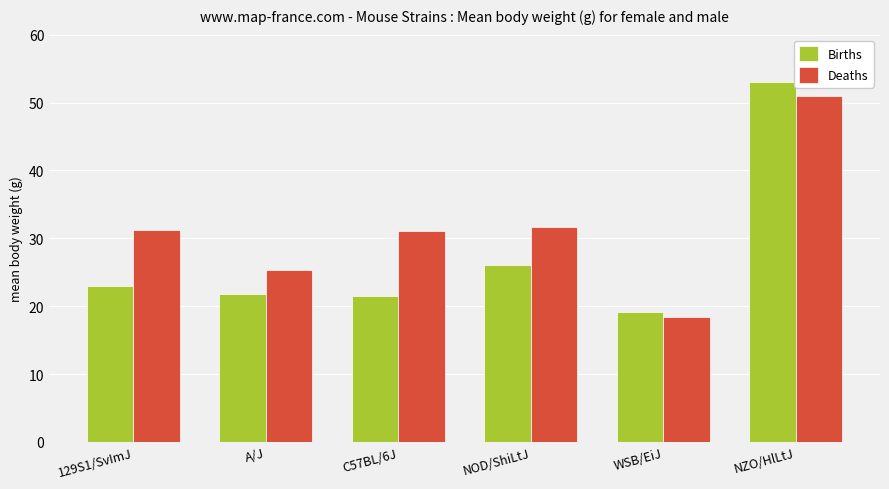

What is the difference between the highest and lowest values at 129S1/SvImJ?

8.3